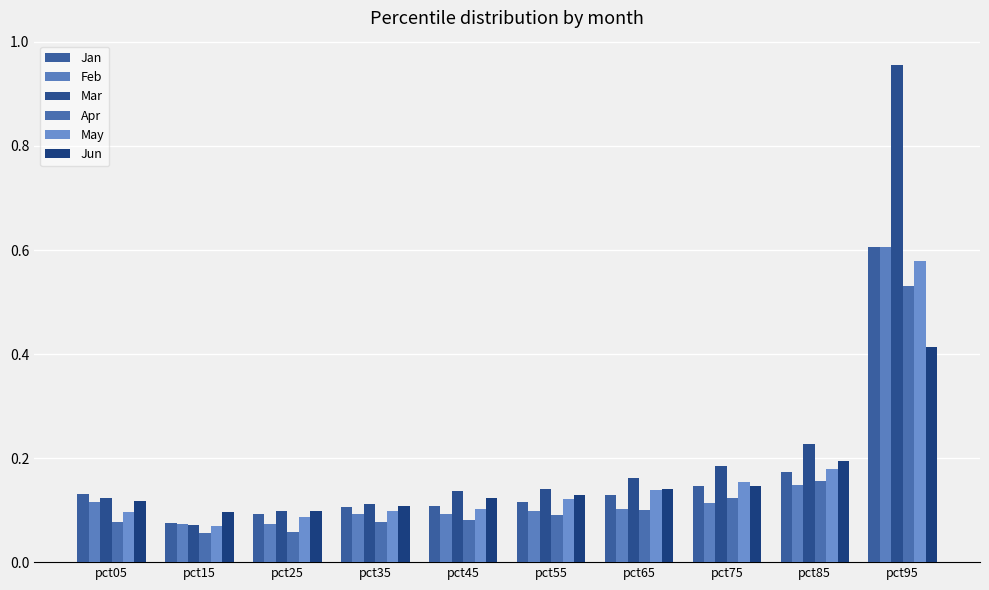

Count the number of categories in the chart.

10